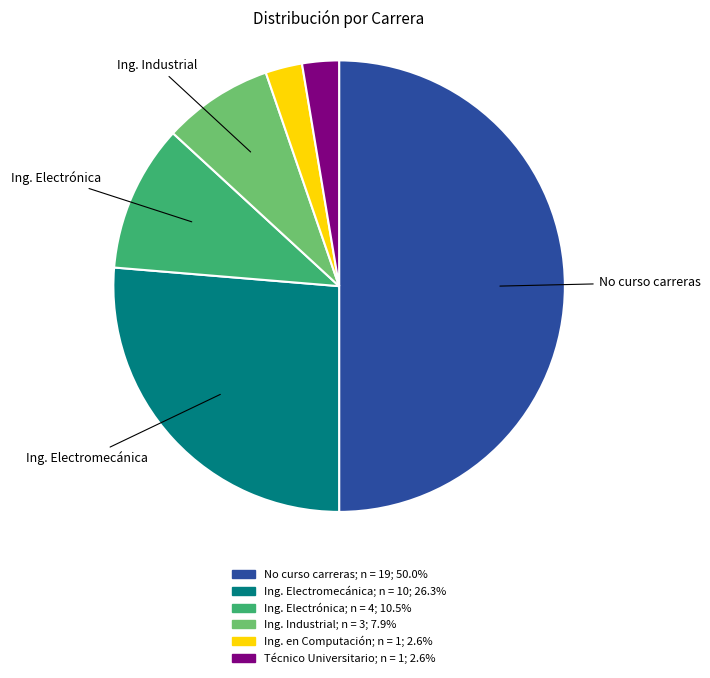

Count the number of slices in the pie.

6